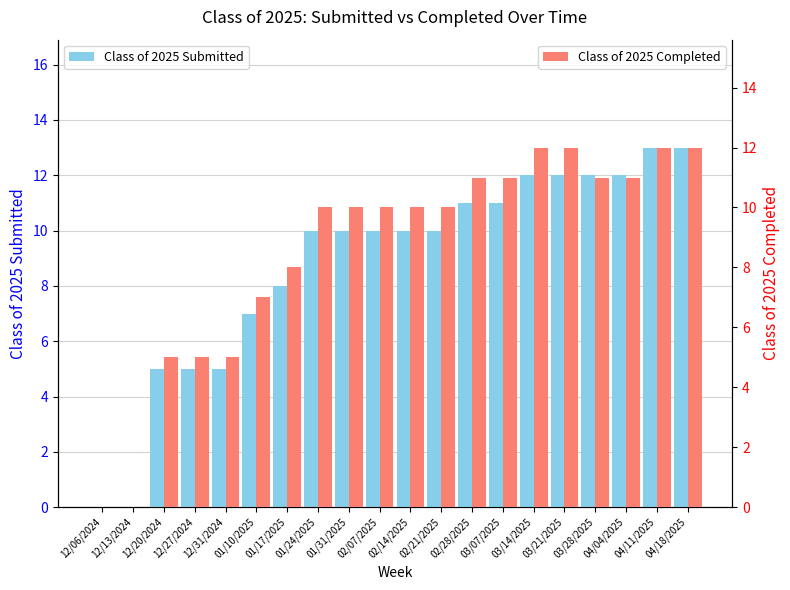

What is the average value of the Class of 2025 Submitted series?

9